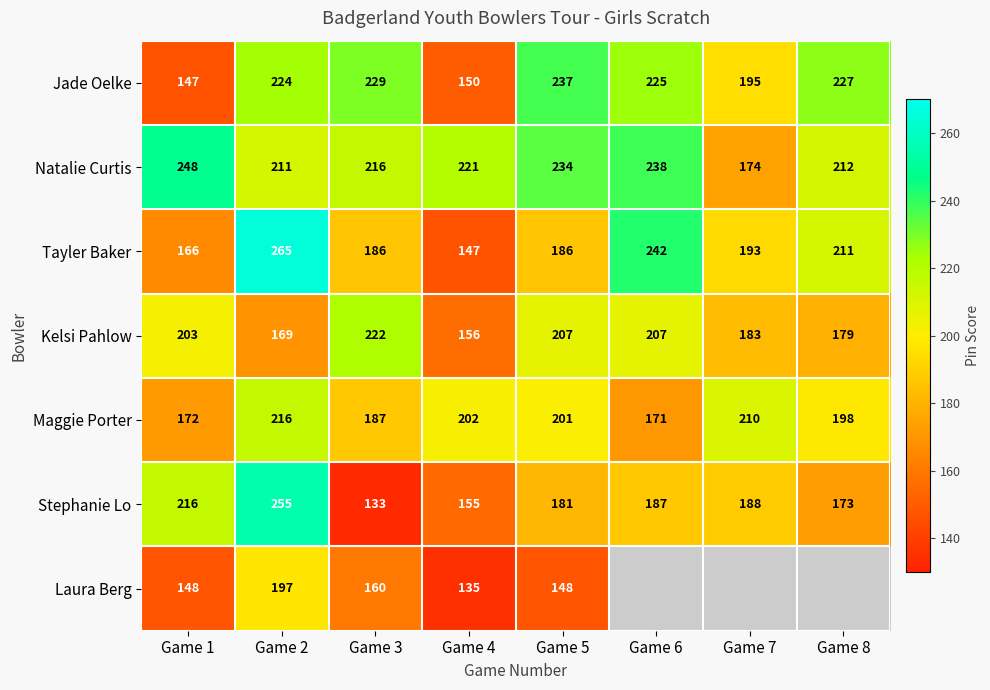

List the labels in order of Natalie Curtis value, smallest first.

Game 7, Game 2, Game 8, Game 3, Game 4, Game 5, Game 6, Game 1